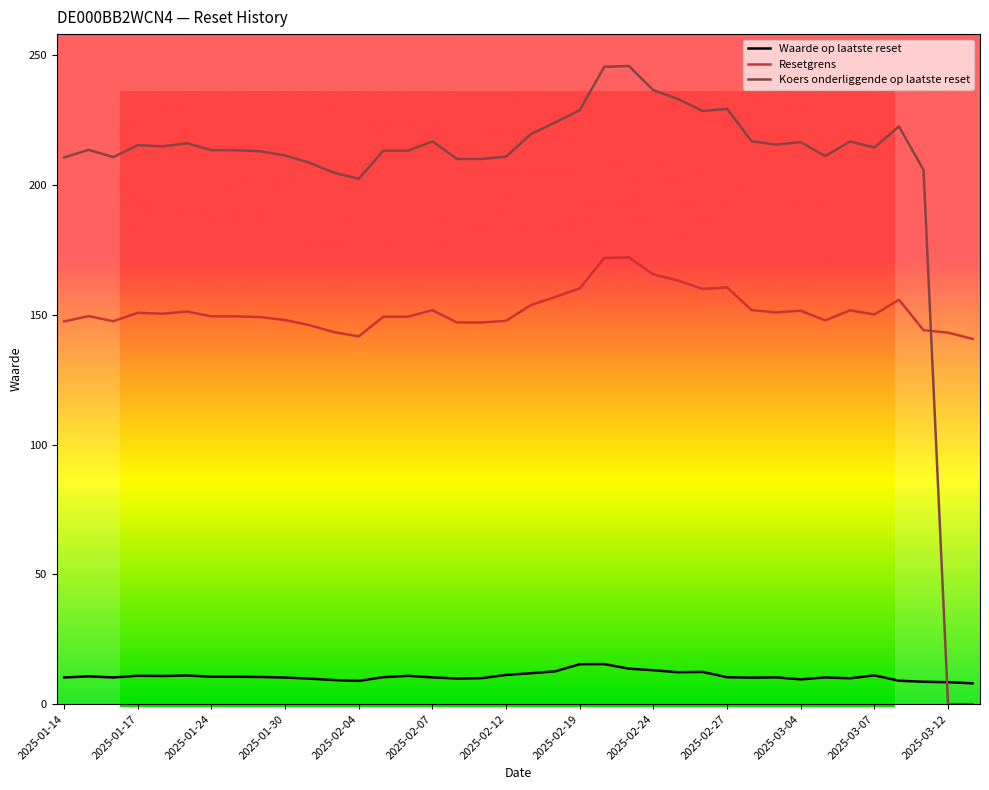

What is the difference between the maximum and minimum values in the Resetgrens series?

31.4